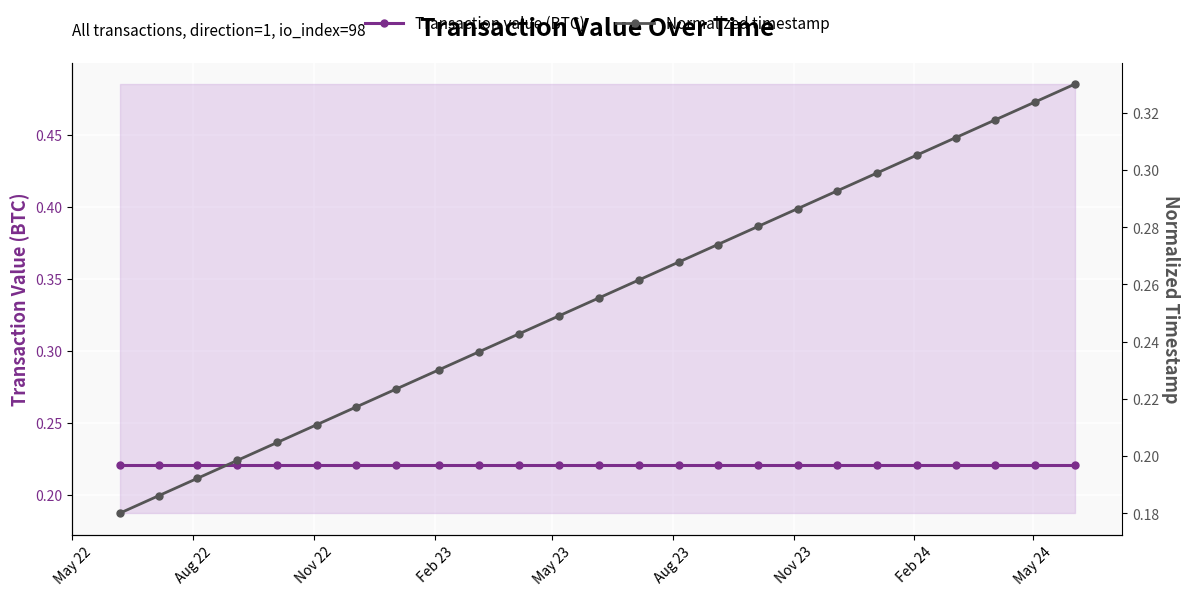

How many Normalized timestamp values are between 0 and 1?

25